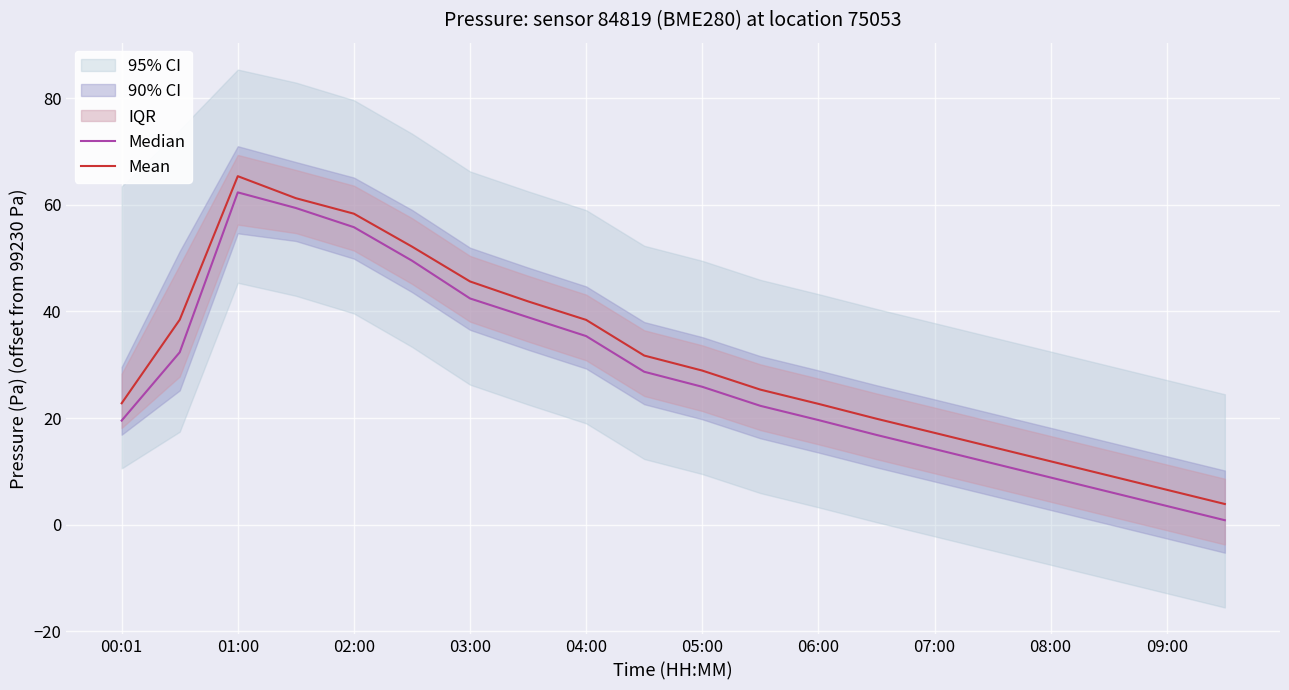

Reading left to right, what are all the values shown in this chart?

Median: 19.5	32.3	62.3	59.4	55.8	49.5	42.4	38.9	35.4	28.7	25.9	22.3	19.6	16.8	14.2	11.5	8.9	6.2	3.5	0.8
Mean: 22.8	38.4	65.4	61.2	58.3	52.2	45.6	41.9	38.4	31.7	28.9	25.3	22.7	19.9	17.2	14.6	11.9	9.2	6.6	3.9